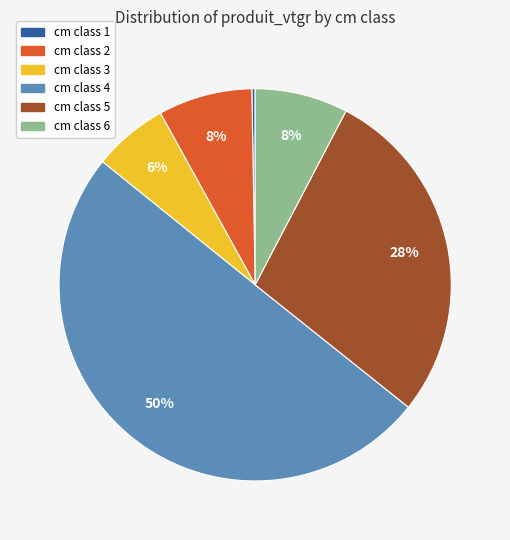

To the nearest percent, what is the average slice percentage?

17%